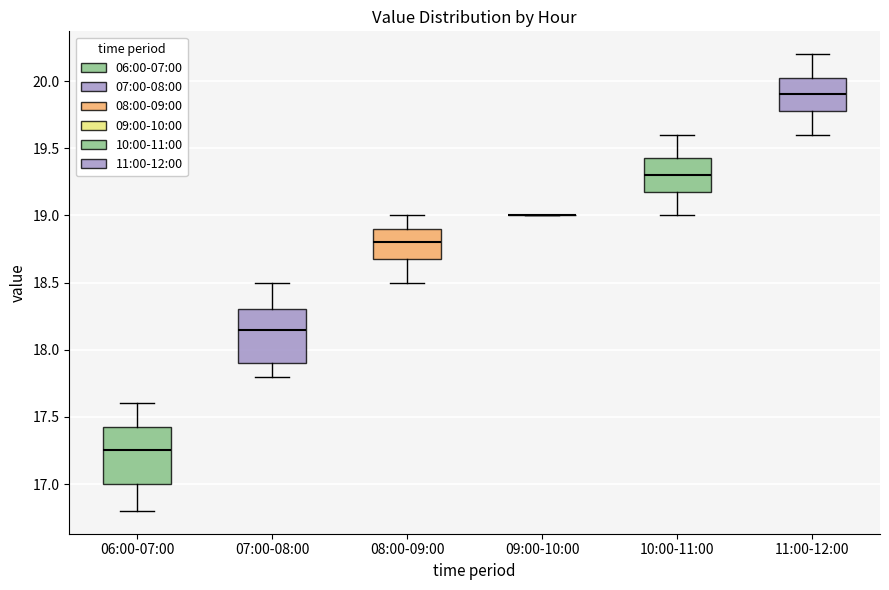

Reading left to right, read every box against the y-axis: the position of its median line, the range the box covers, and the ends of its whiskers. The values are not printed on the chart, so give them approximately, as read against the axis.

06:00-07:00: median 17.25, box 17.00 to 17.45, whiskers 16.80 to 17.60
07:00-08:00: median 18.15, box 17.90 to 18.30, whiskers 17.80 to 18.50
08:00-09:00: median 18.80, box 18.70 to 18.90, whiskers 18.50 to 19.00
09:00-10:00: box collapsed to a line at 19.00, whiskers 19.00 to 19.00
10:00-11:00: median 19.30, box 19.20 to 19.45, whiskers 19.00 to 19.60
11:00-12:00: median 19.90, box 19.80 to 20.05, whiskers 19.60 to 20.20